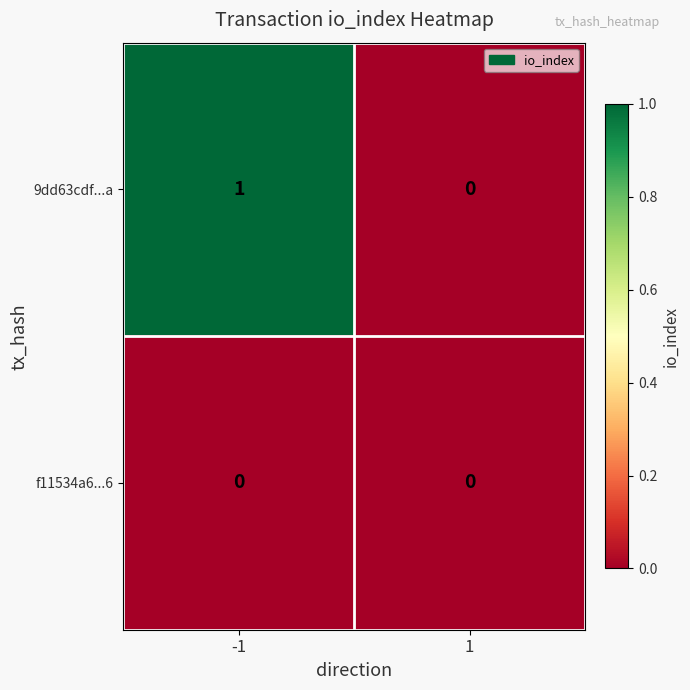

Rank the series at -1 from highest to lowest value.

9dd63cdf...a, f11534a6...6